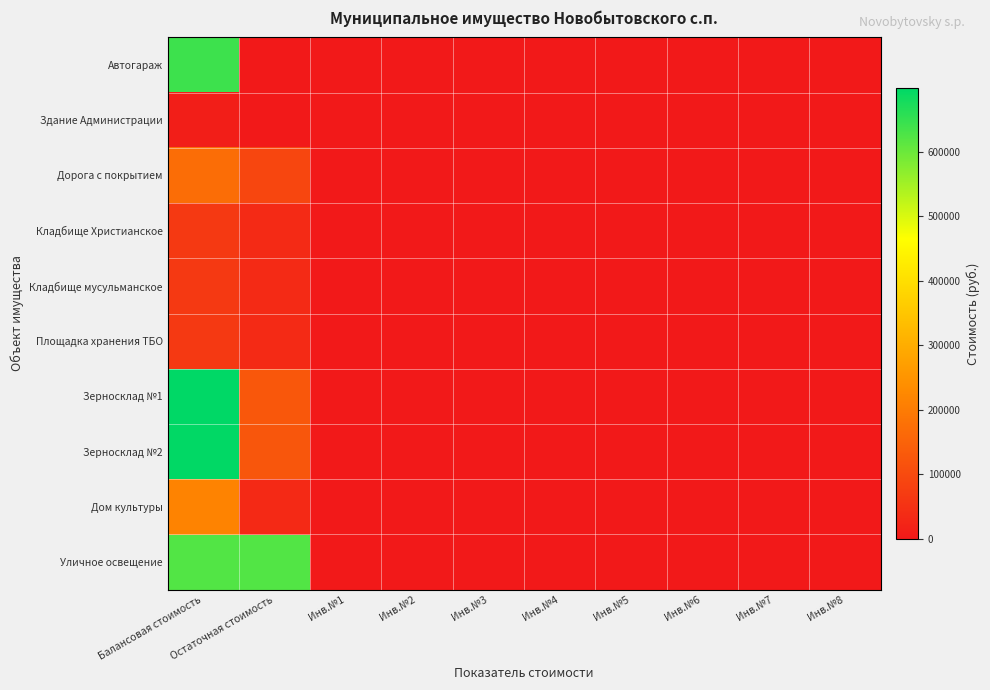

How many distinct data groups are displayed?

10